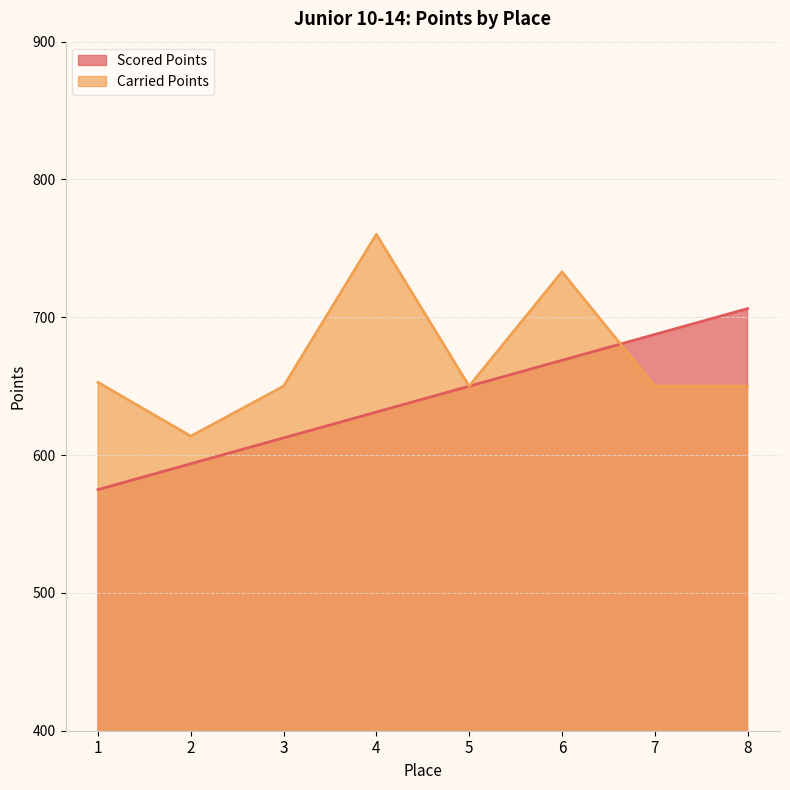

At which label does Scored Points reach its minimum?

1